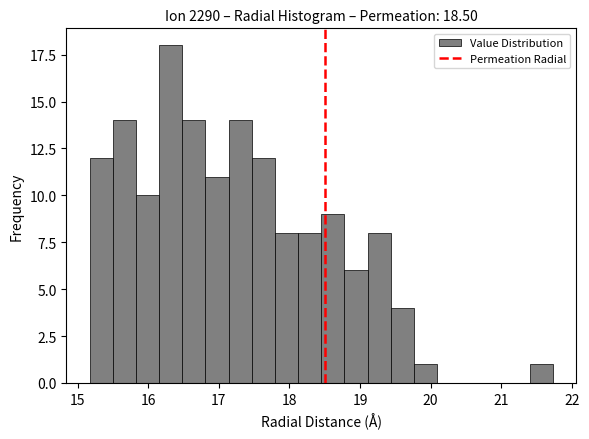

Read against the x-axis, roughly where is the centre of the tallest bar?

16.3